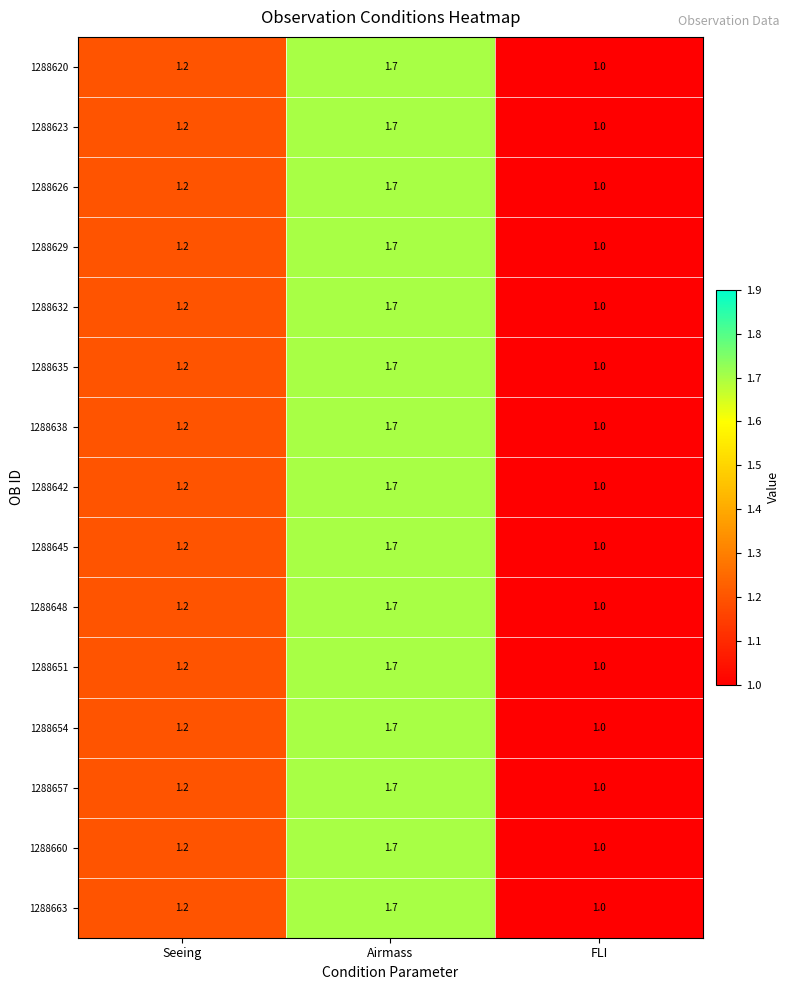

At which category is the sum across all series the highest?

Airmass